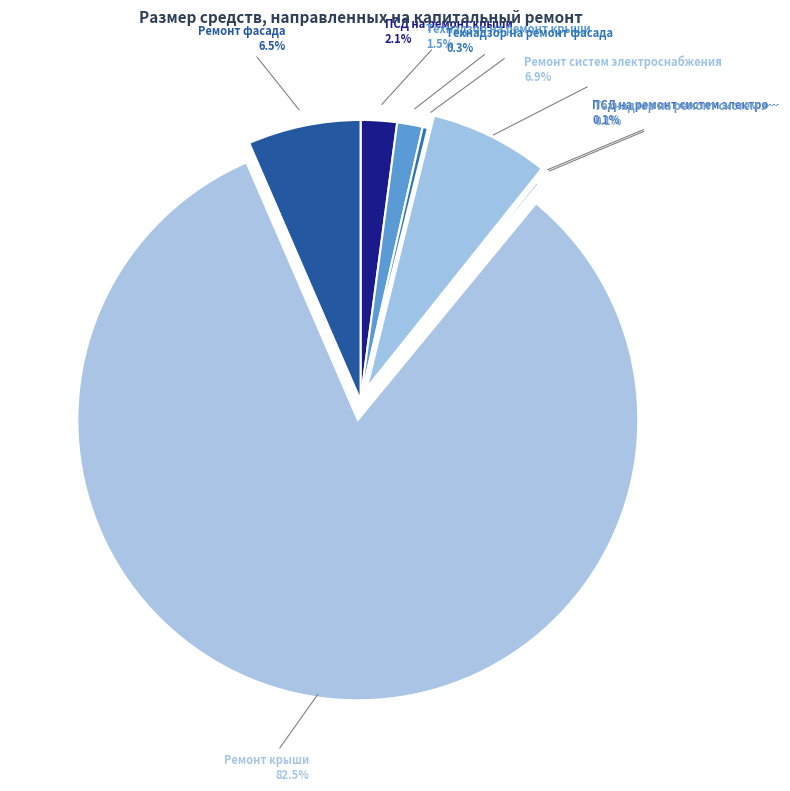

Is there any slice that represents more than half of the pie?

Yes